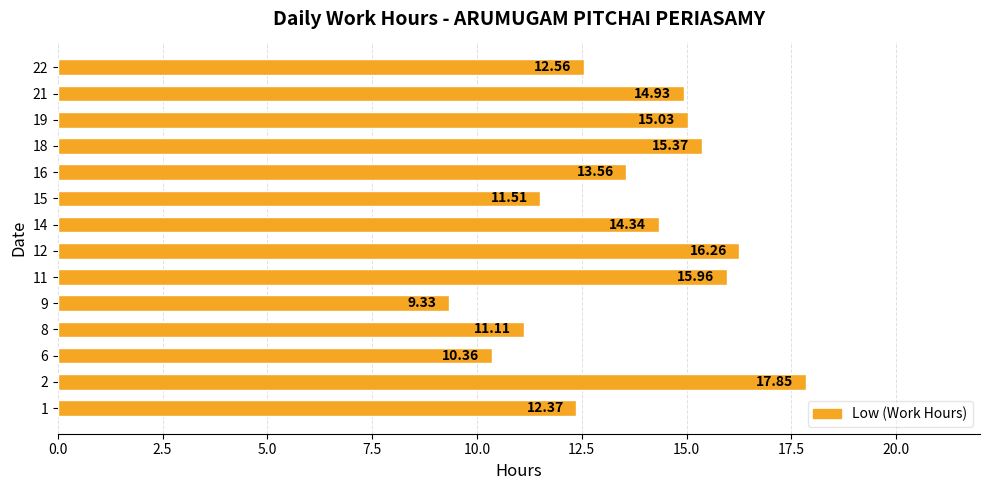

Approximately how many times larger is the value at 1 compared to 16?

0.9